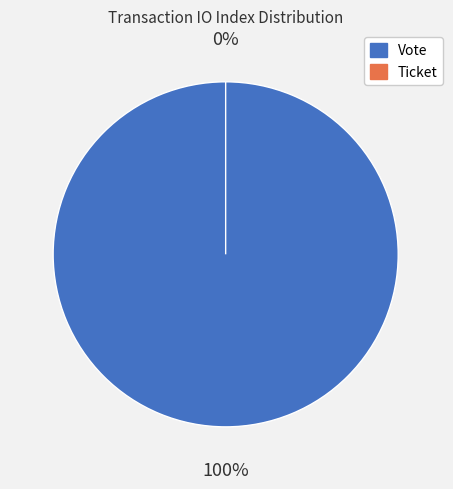

Combined, do Vote and Ticket account for over 50%?

Yes